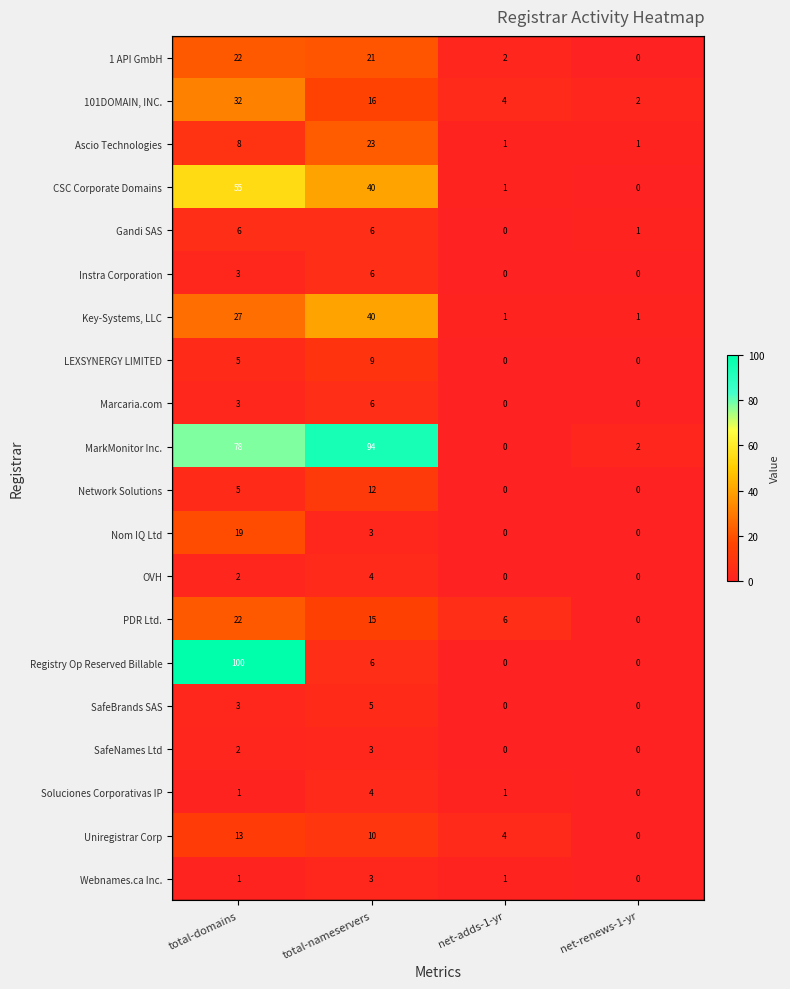

Count the number of categories in the chart.

4